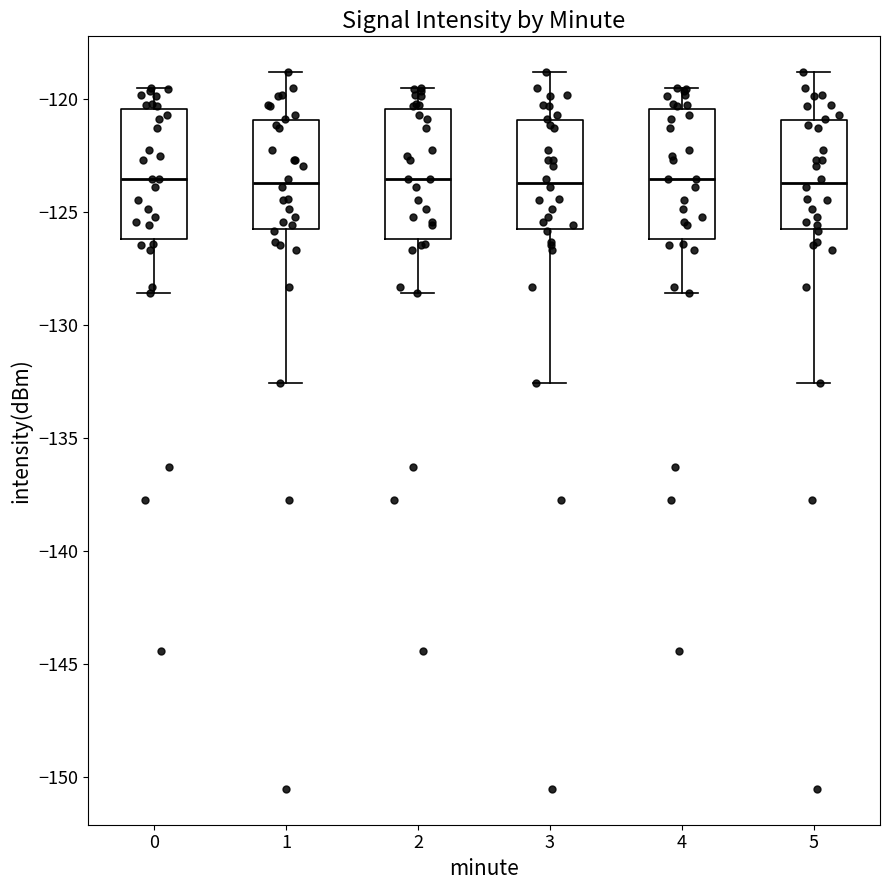

Reading left to right, read every box against the y-axis: the position of its median line, the range the box covers, and the ends of its whiskers. The values are not printed on the chart, so give them approximately, as read against the axis.

0: median -123.5, box -126.0 to -120.5, whiskers -128.5 to -119.5
1: median -123.5, box -126.0 to -121.0, whiskers -132.5 to -119.0
2: median -123.5, box -126.0 to -120.5, whiskers -128.5 to -119.5
3: median -123.5, box -126.0 to -121.0, whiskers -132.5 to -119.0
4: median -123.5, box -126.0 to -120.5, whiskers -128.5 to -119.5
5: median -123.5, box -126.0 to -121.0, whiskers -132.5 to -119.0